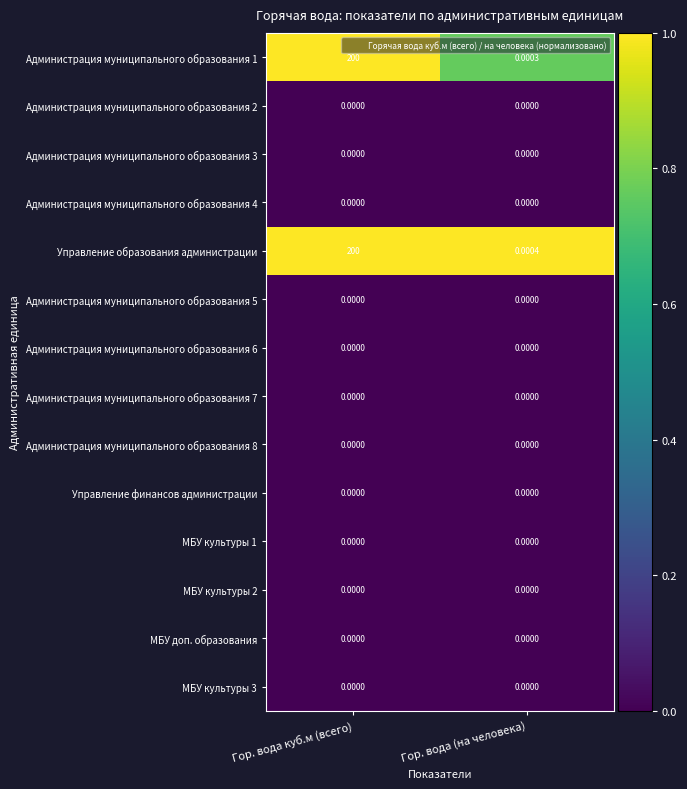

At which category is the sum across all series the highest?

Гор. вода куб.м (всего)